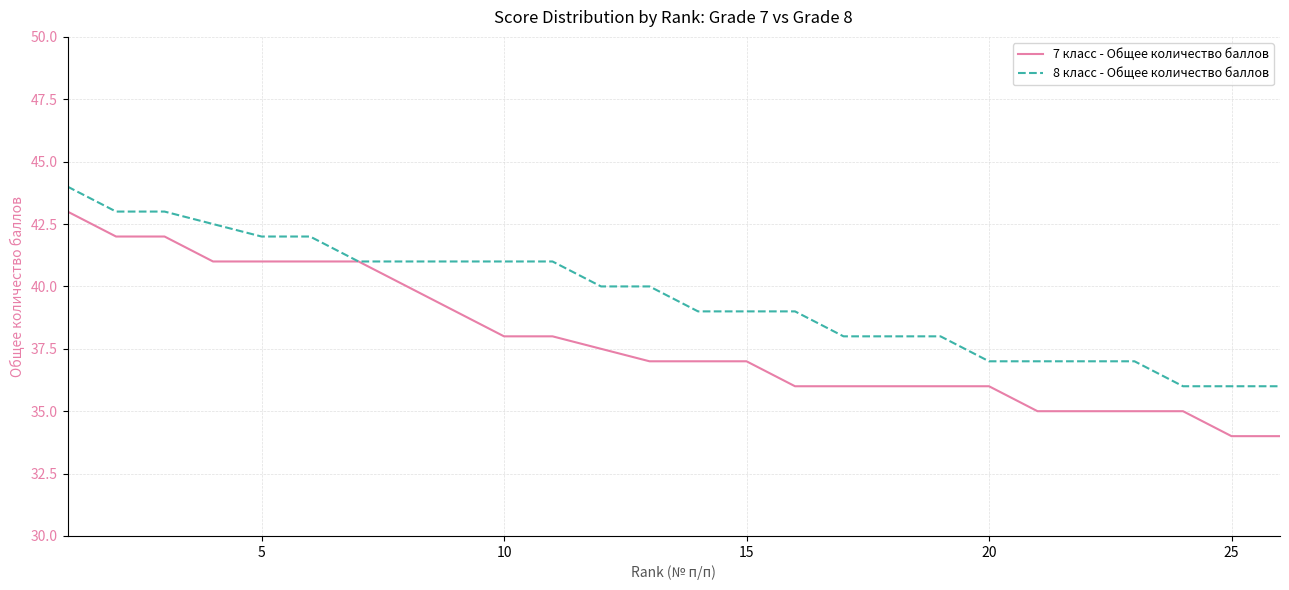

Which series has the largest total across all categories?

8 класс - Общее количество баллов